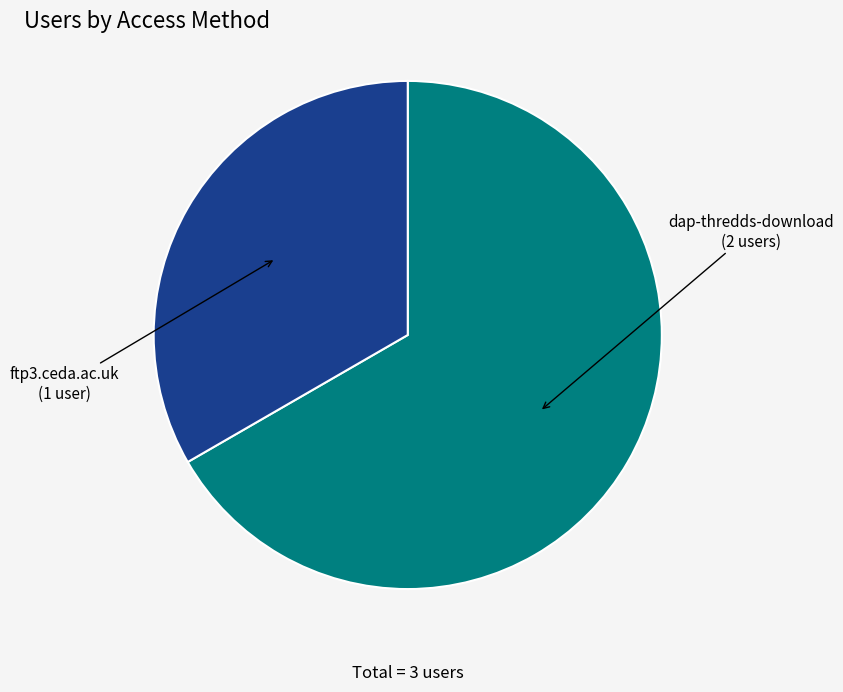

Does any single category account for the majority?

Yes